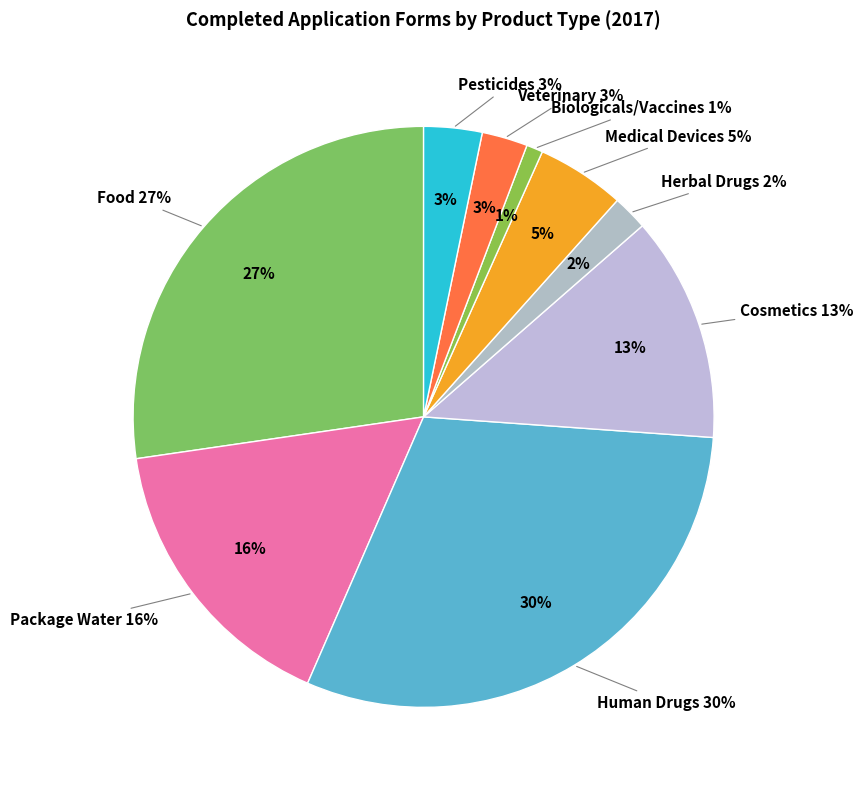

Combined, what portion of the pie is Veterinary and Package Water?

18.7%